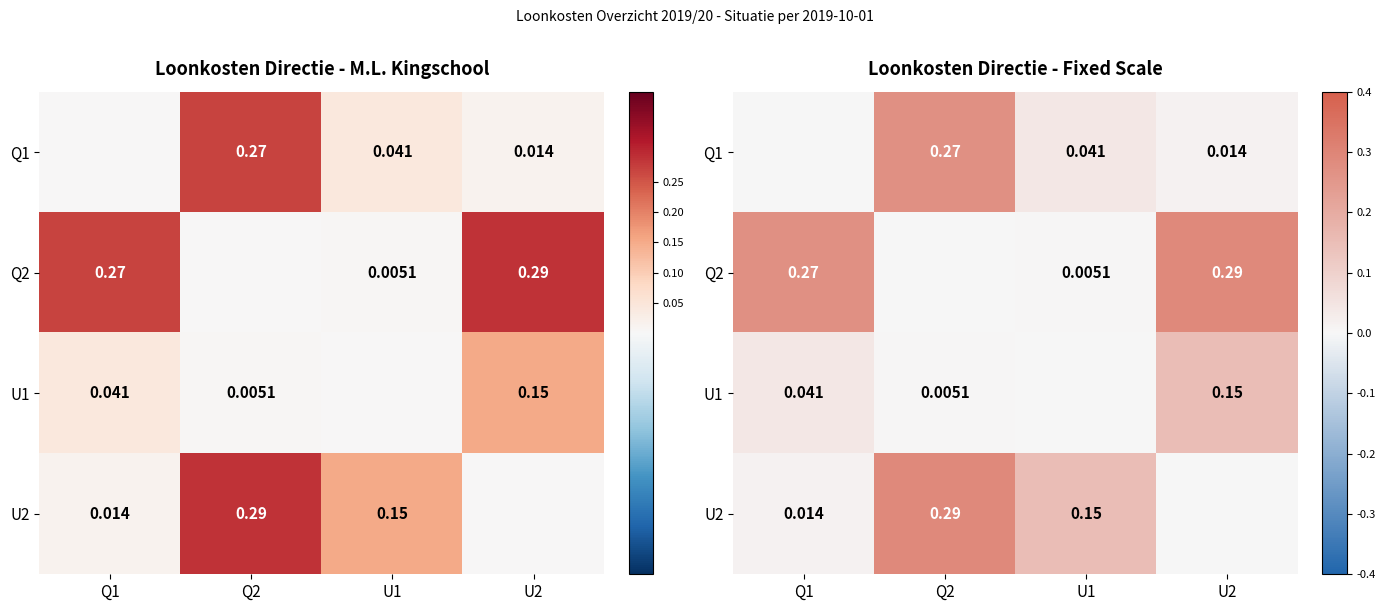

Between Q2 and U2, which is larger?

Q2